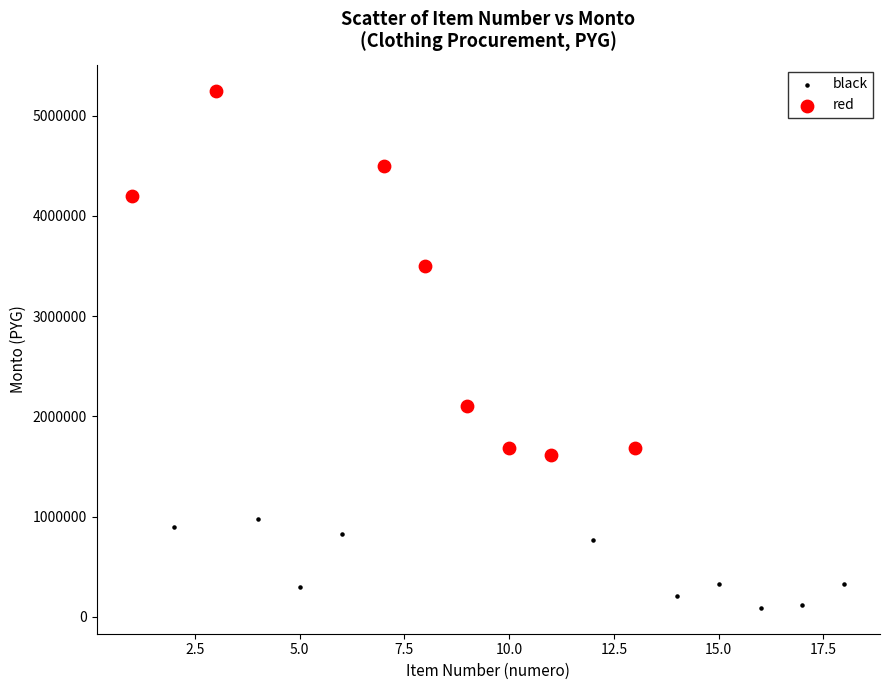

Which series contains the lowest Y value?

black